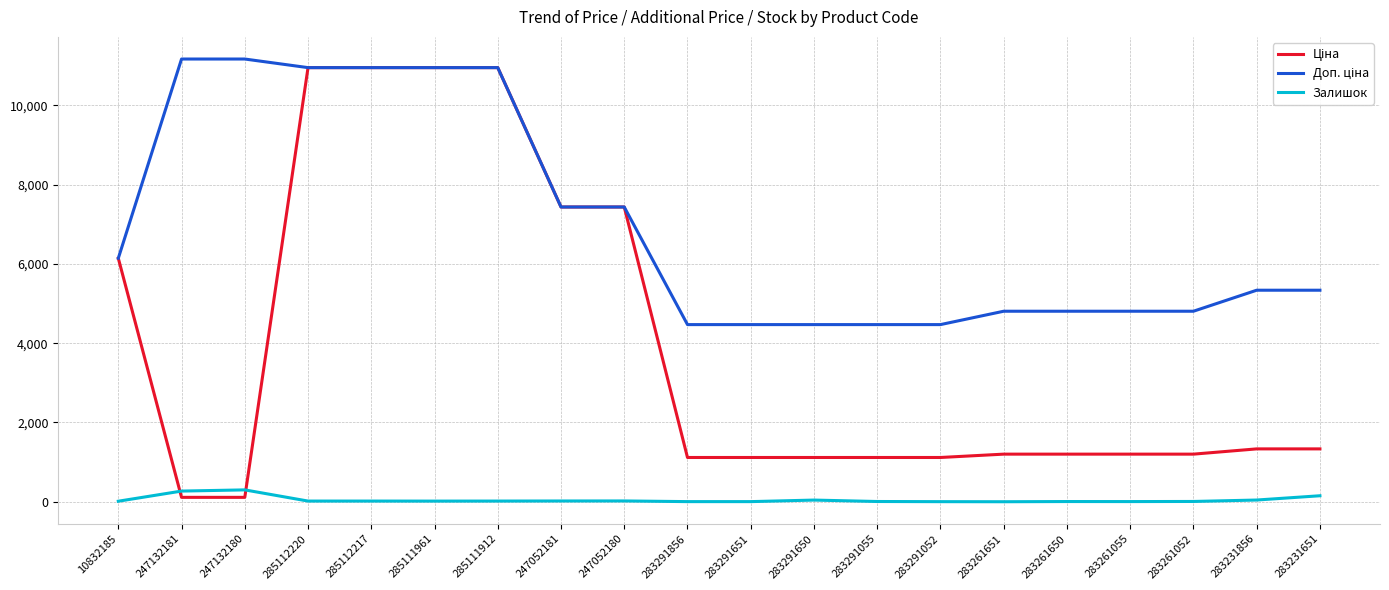

The Залишок series shows 4.0 at 283291651. True or false?

True